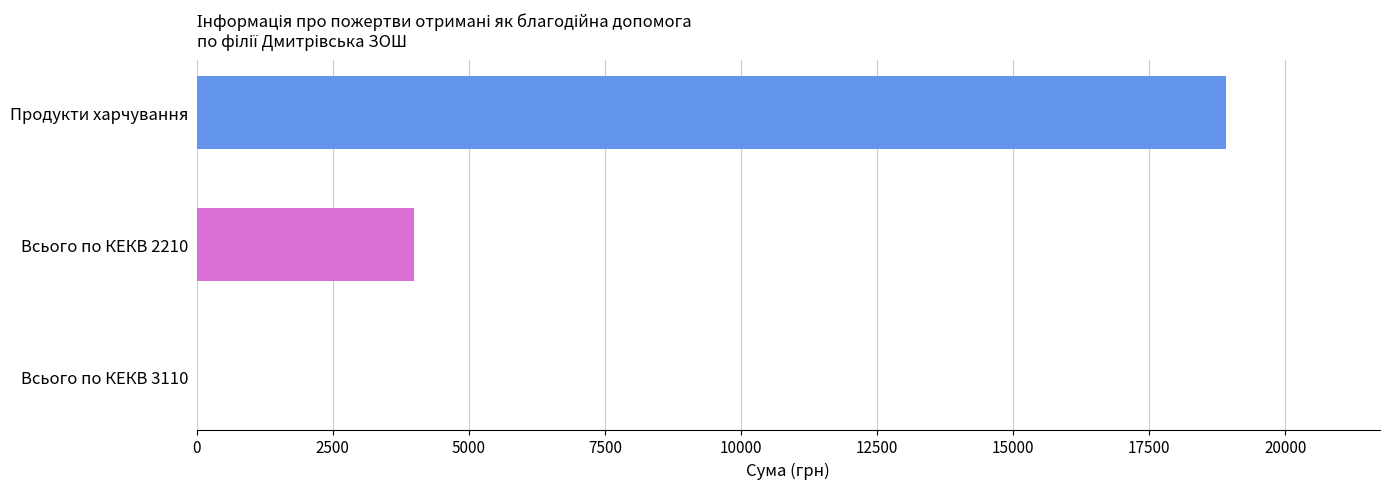

The chart shows a value of 12746.1 at Продукти харчування. True or false?

False